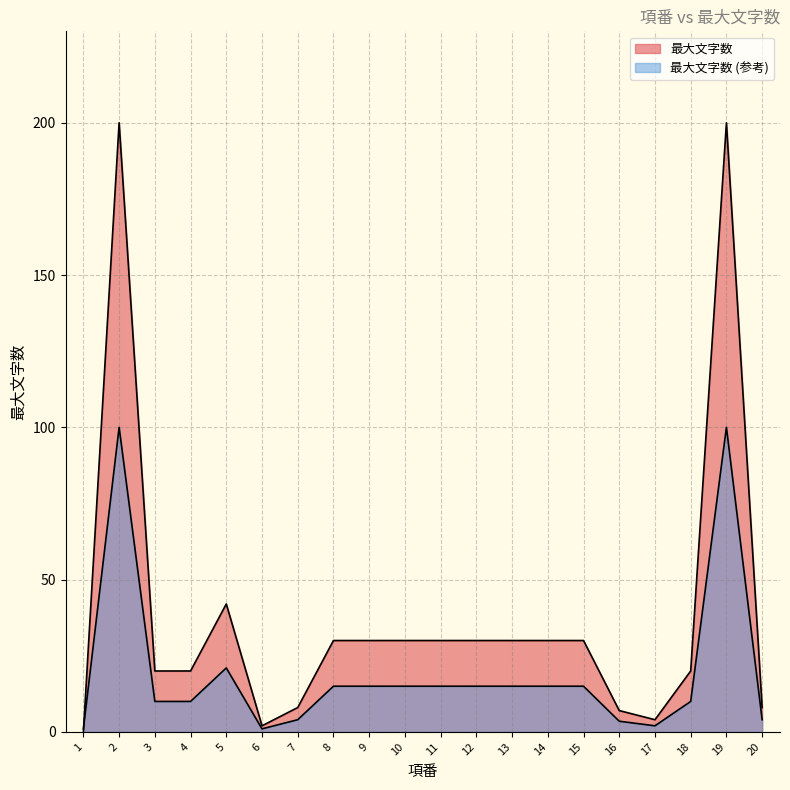

Which category has the highest value across all series?

2